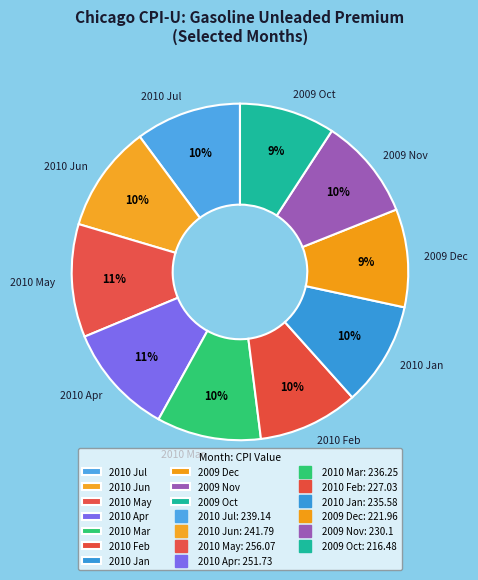

Do 2010 Feb and 2009 Oct together represent more than half of the pie?

No